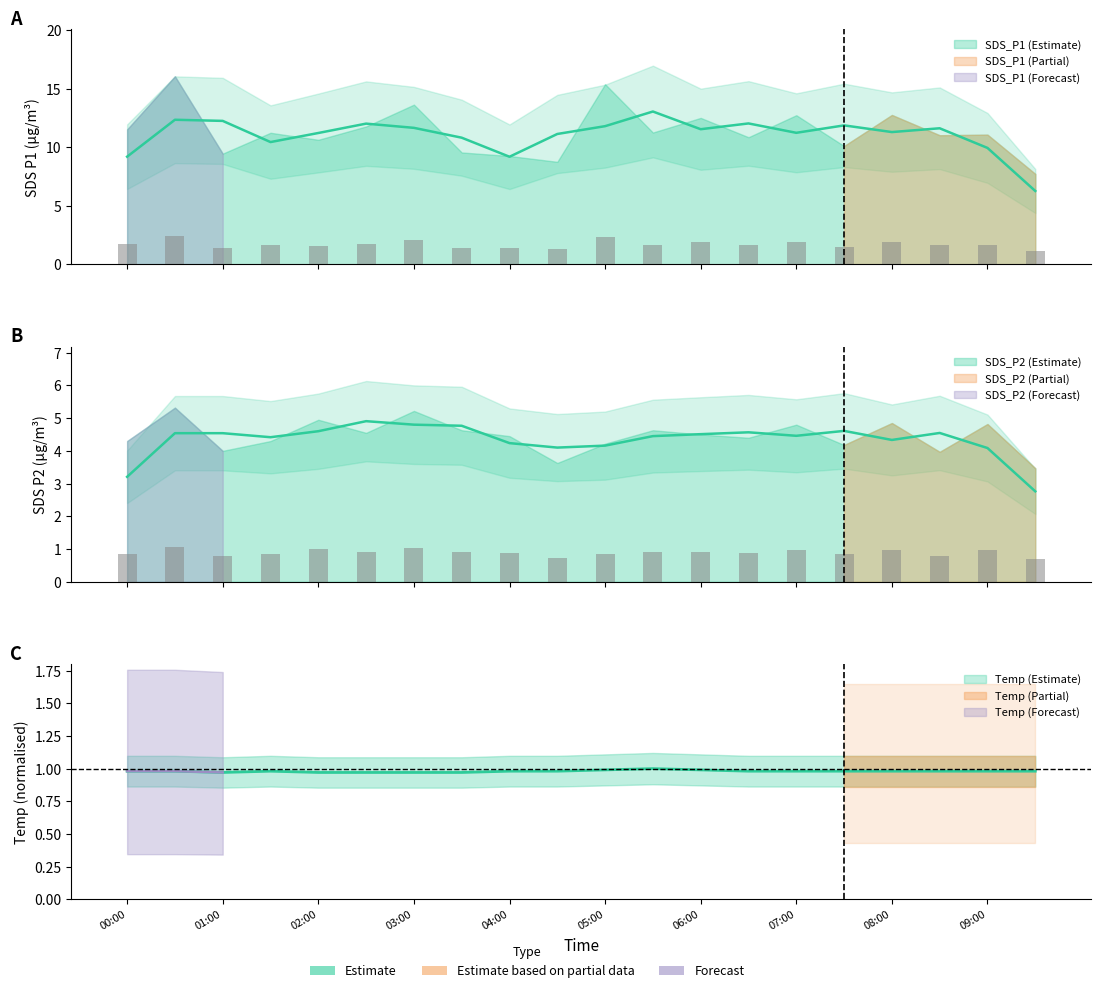

List the series in order of their peak value, lowest first.

Temp, SDS_P2, SDS_P1